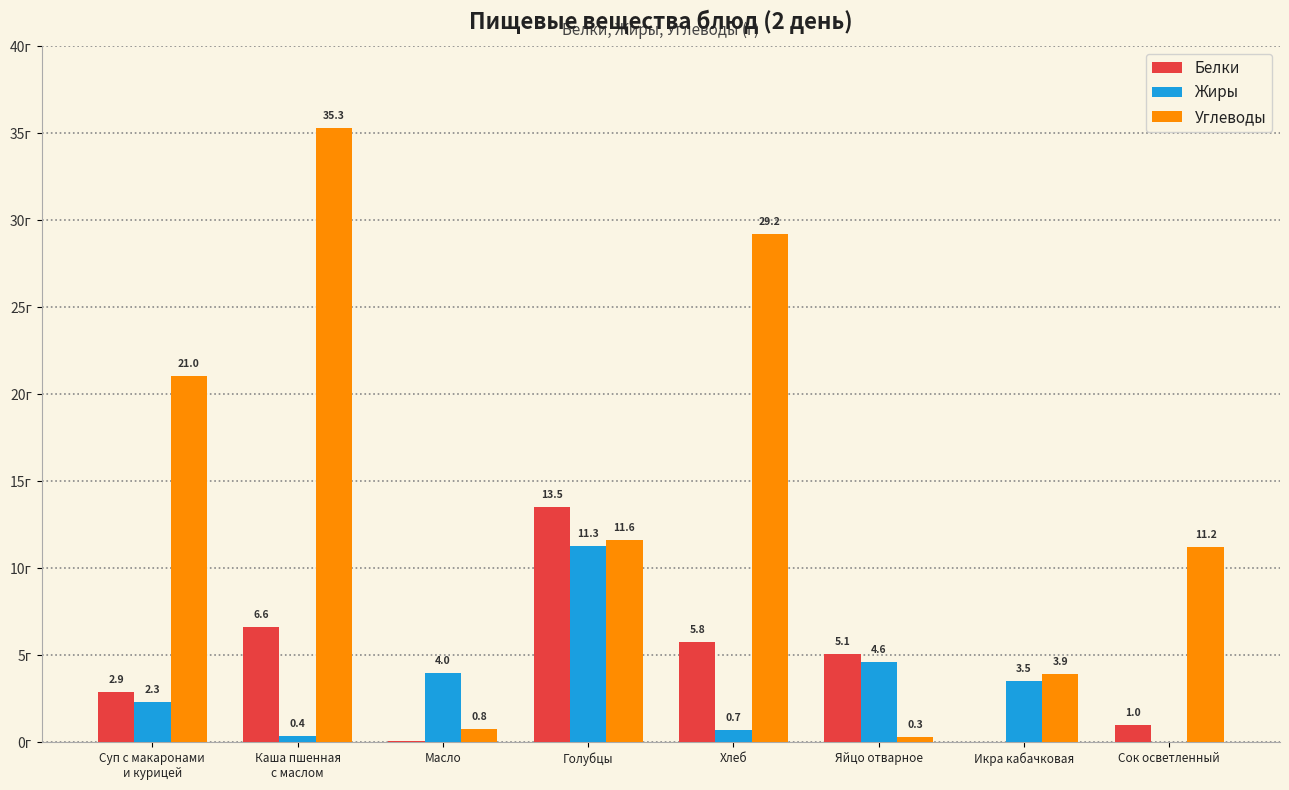

Are the bars horizontal?

No